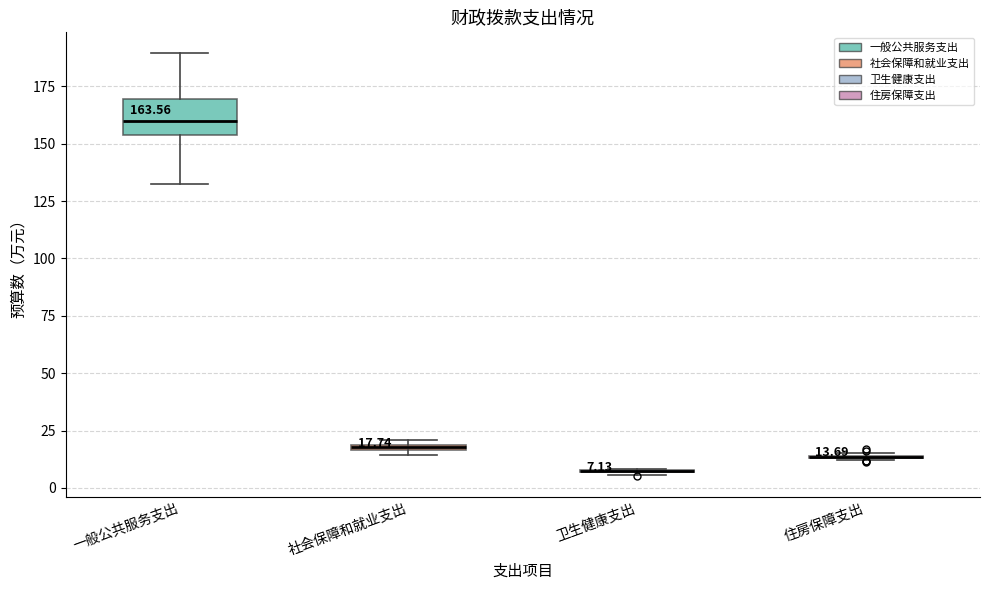

Which box is the tallest, from its lower edge to its upper edge?

一般公共服务支出